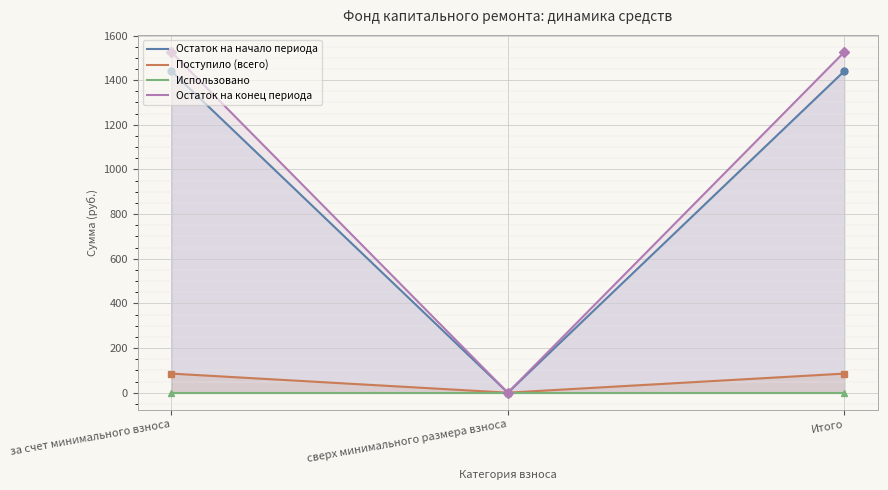

At which category does the chart reach its minimum across all series?

сверх минимального размера взноса